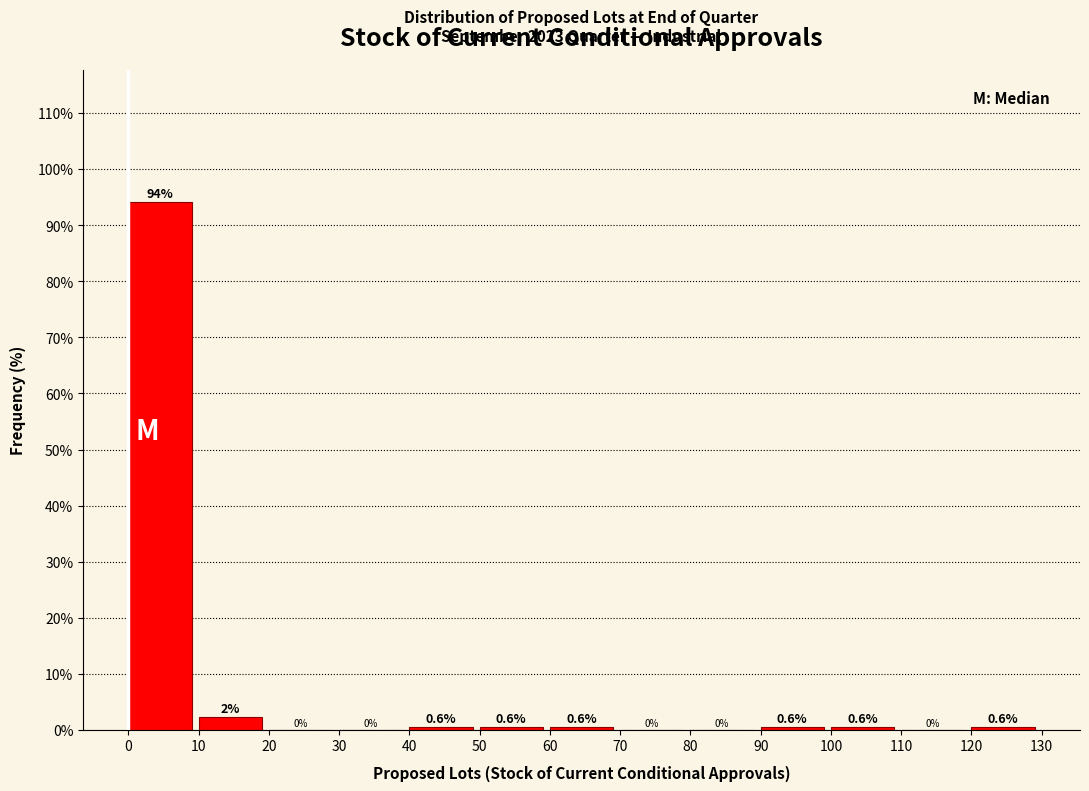

Over which range of the x-axis is the bar tallest?

0 to 10